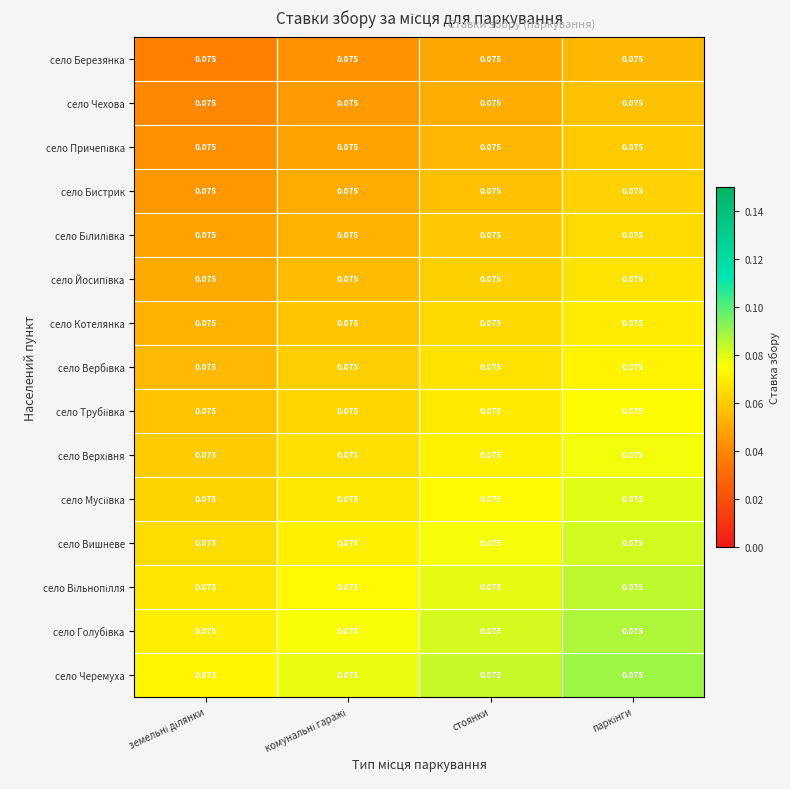

Rank the series by their maximum value, from lowest to highest.

село Березянка, село Чехова, село Причепівка, село Бистрик, село Білилівка, село Йосипівка, село Котелянка, село Вербівка, село Трубіївка, село Верхівня, село Мусіївка, село Вишневе, село Вільнопілля, село Голубівка, село Черемуха